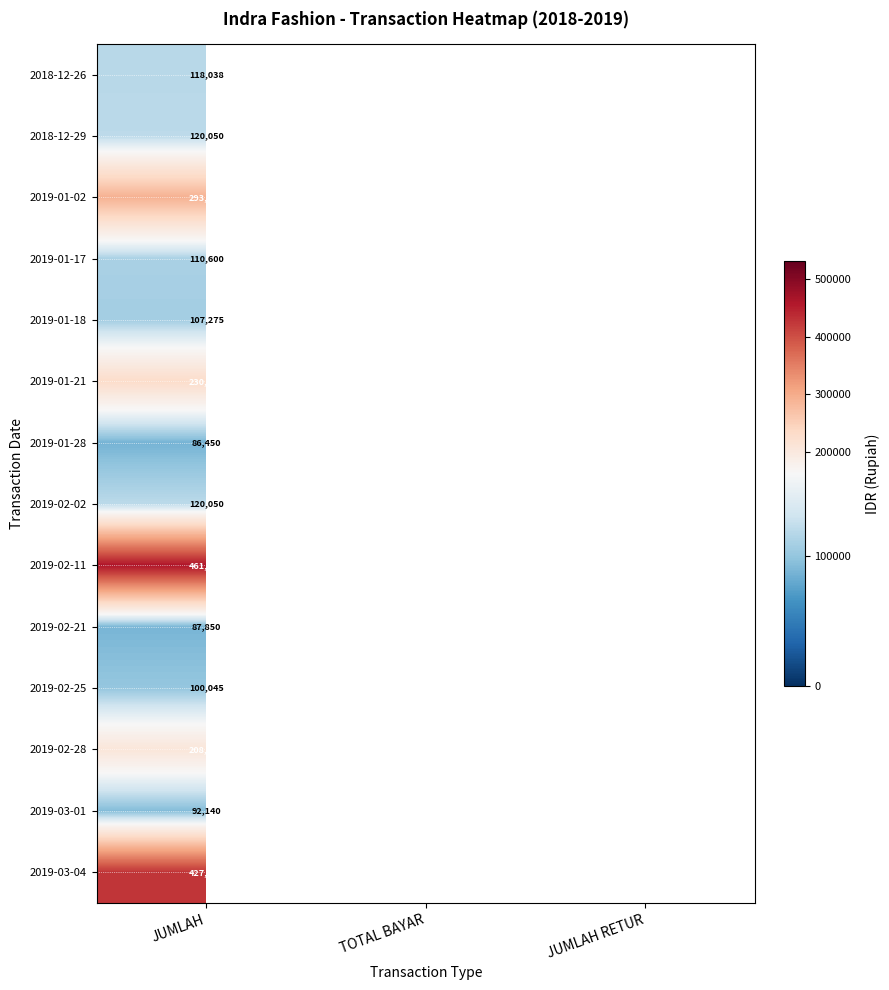

True or false: 2019-01-21 has a value of 448700 at TOTAL BAYAR.

True